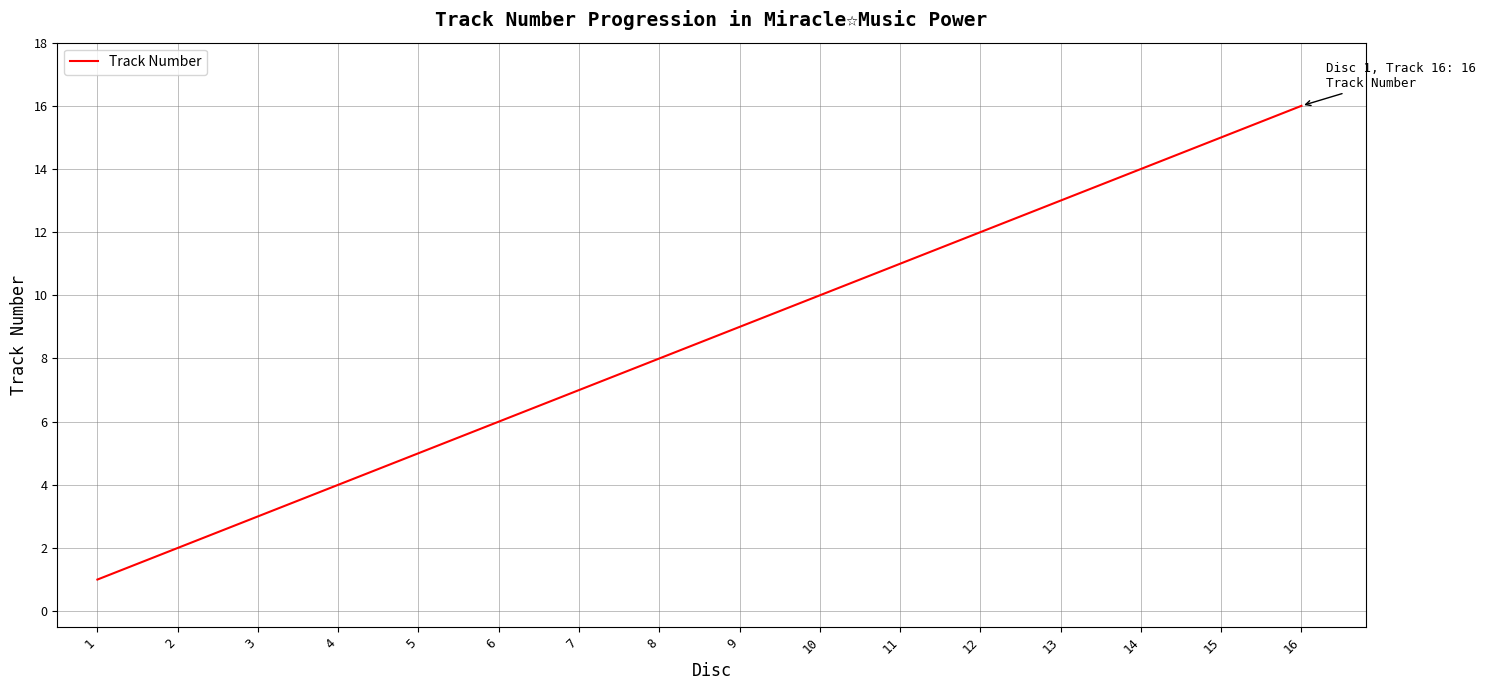

What is the difference between the maximum and minimum values?

15